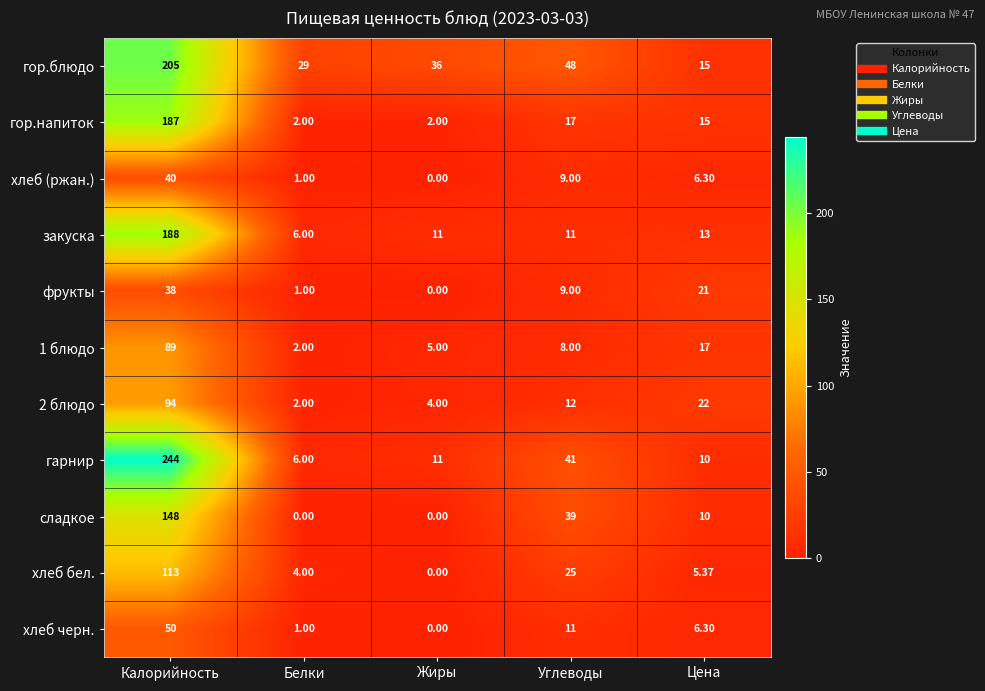

Between Калорийность and Белки, which series saw the biggest shift?

гарнир